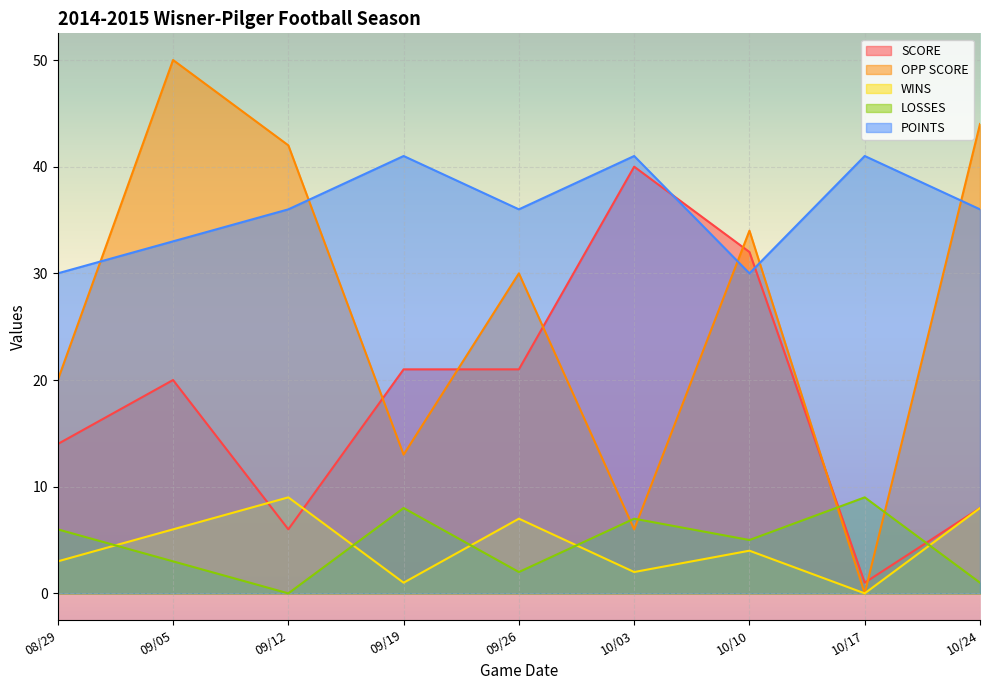

List the series in order of their peak value, highest first.

OPP SCORE, POINTS, SCORE, WINS, LOSSES